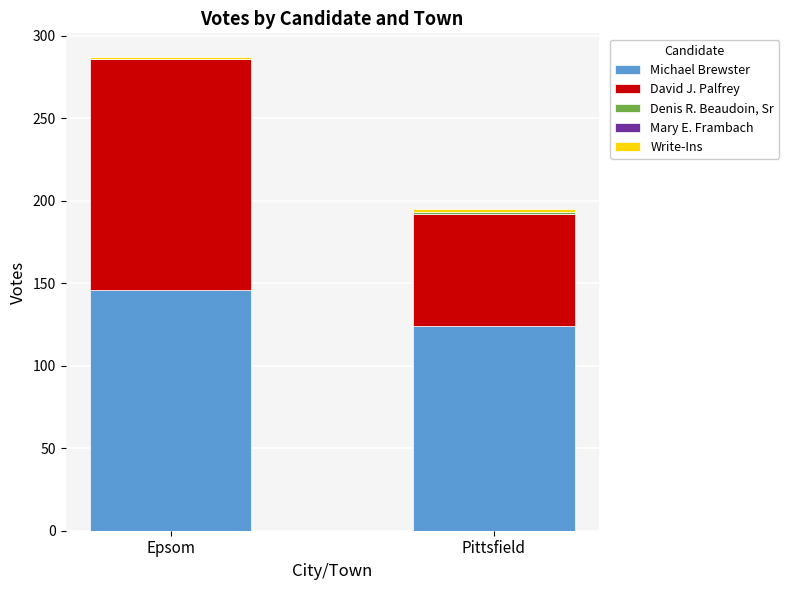

What is the difference between the Michael Brewster values at Pittsfield and Epsom?

22